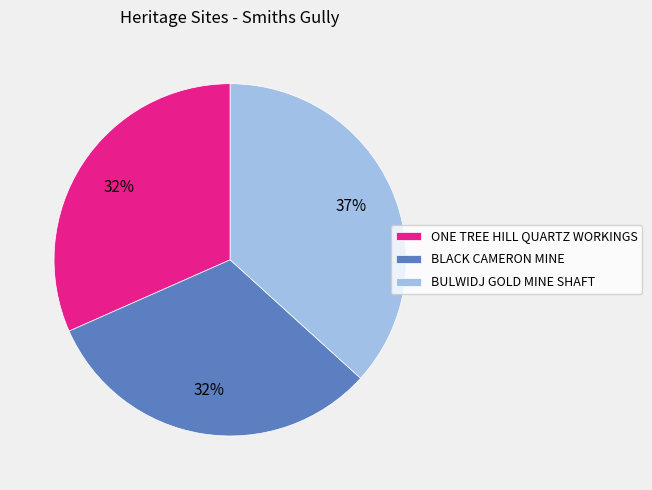

Do ONE TREE HILL QUARTZ WORKINGS and BLACK CAMERON MINE together represent more than half of the pie?

Yes